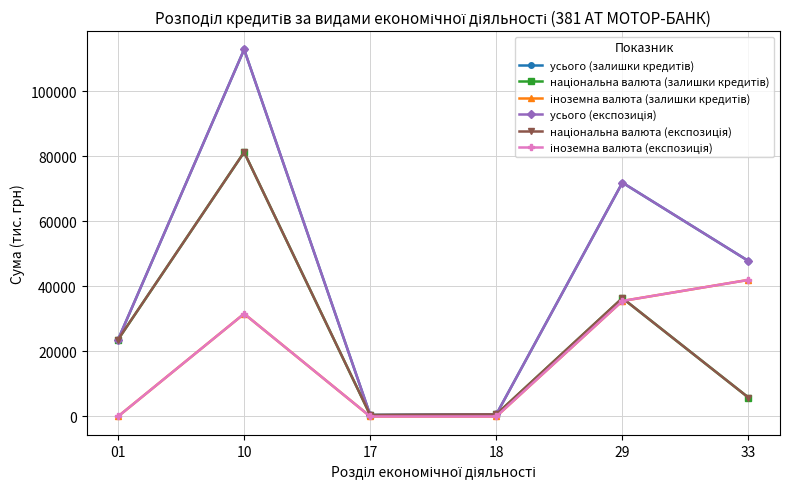

At which category is the sum across all series the highest?

10